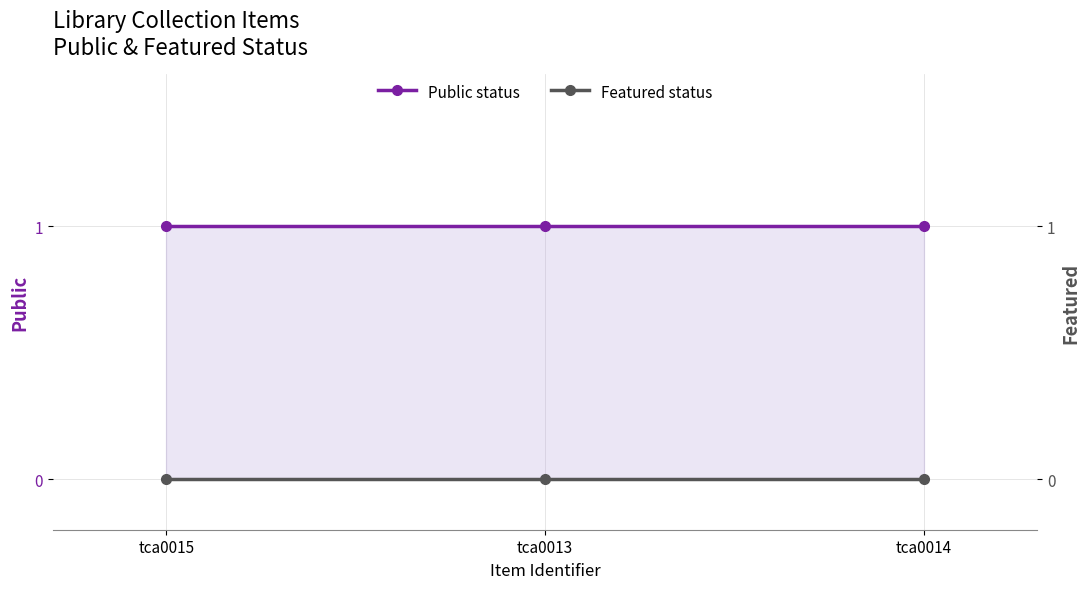

How many categories are shown in the chart?

3